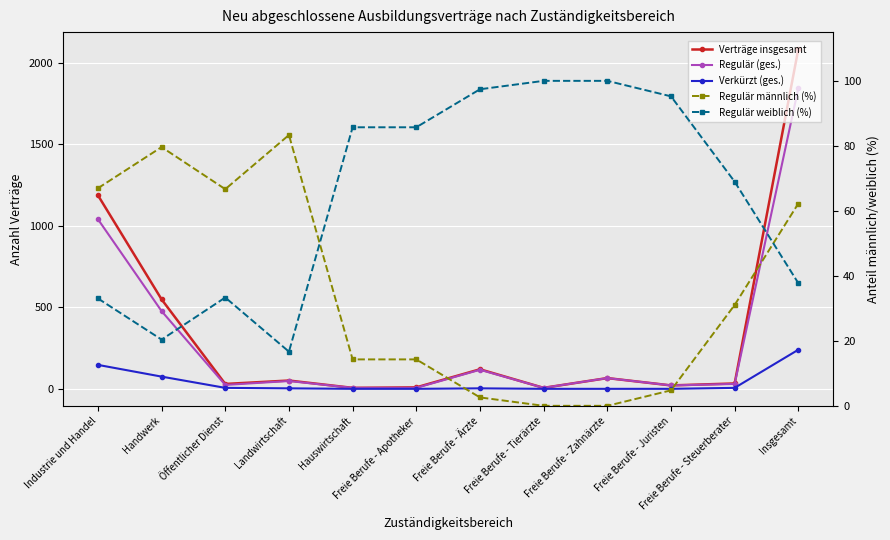

How many distinct data groups are displayed?

5